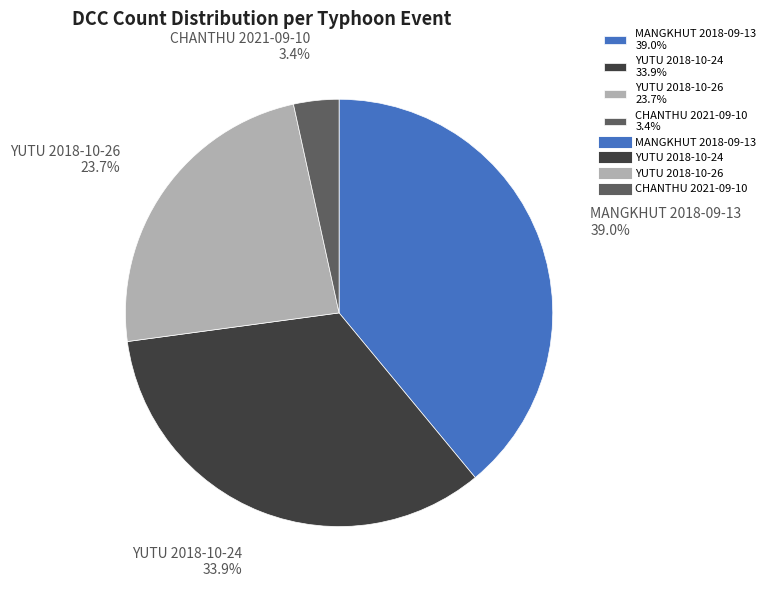

What percentage is NOT represented by YUTU 2018-10-26?

76.3%